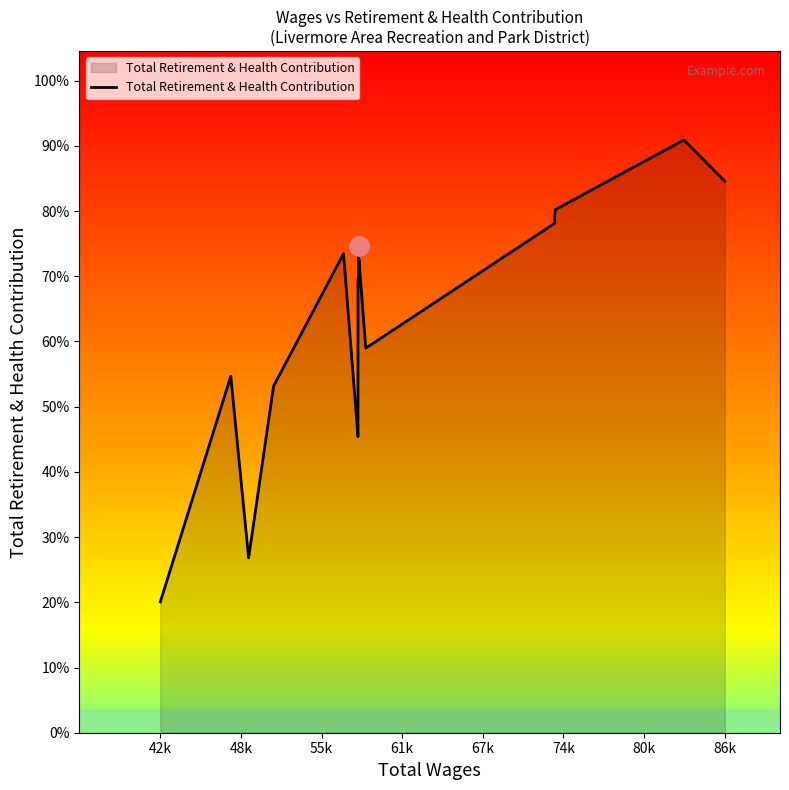

At which label is the value closest to 17049?

48k